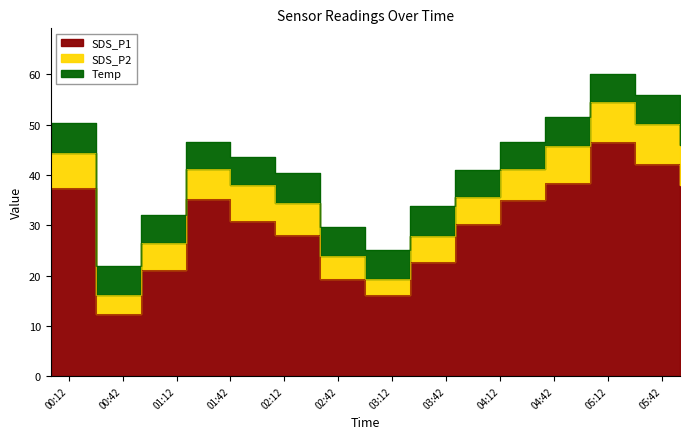

At how many categories does at least one series exceed 23?

10